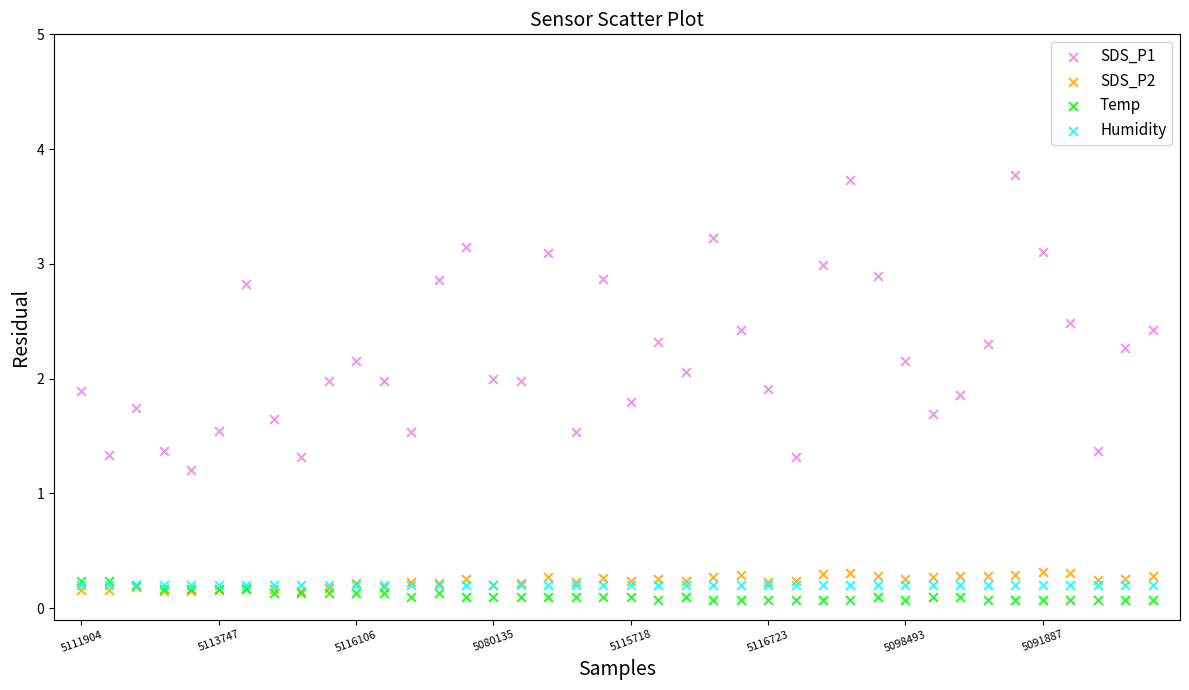

Across all series, what Y value is closest to 1?

1.2